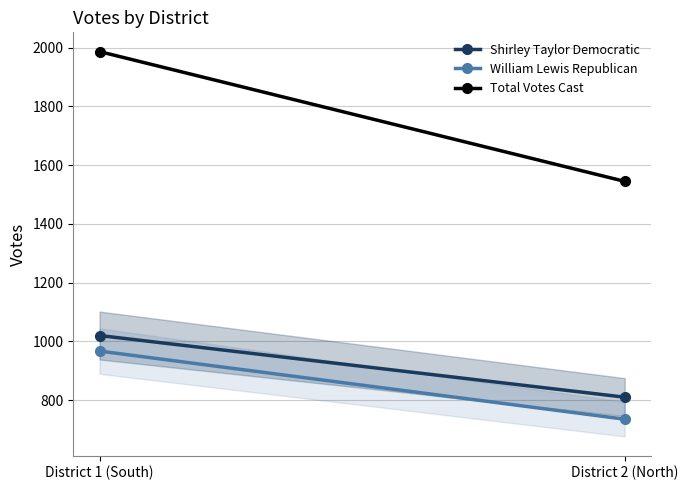

What is the spread (max minus min) of values at District 1 (South)?

1020